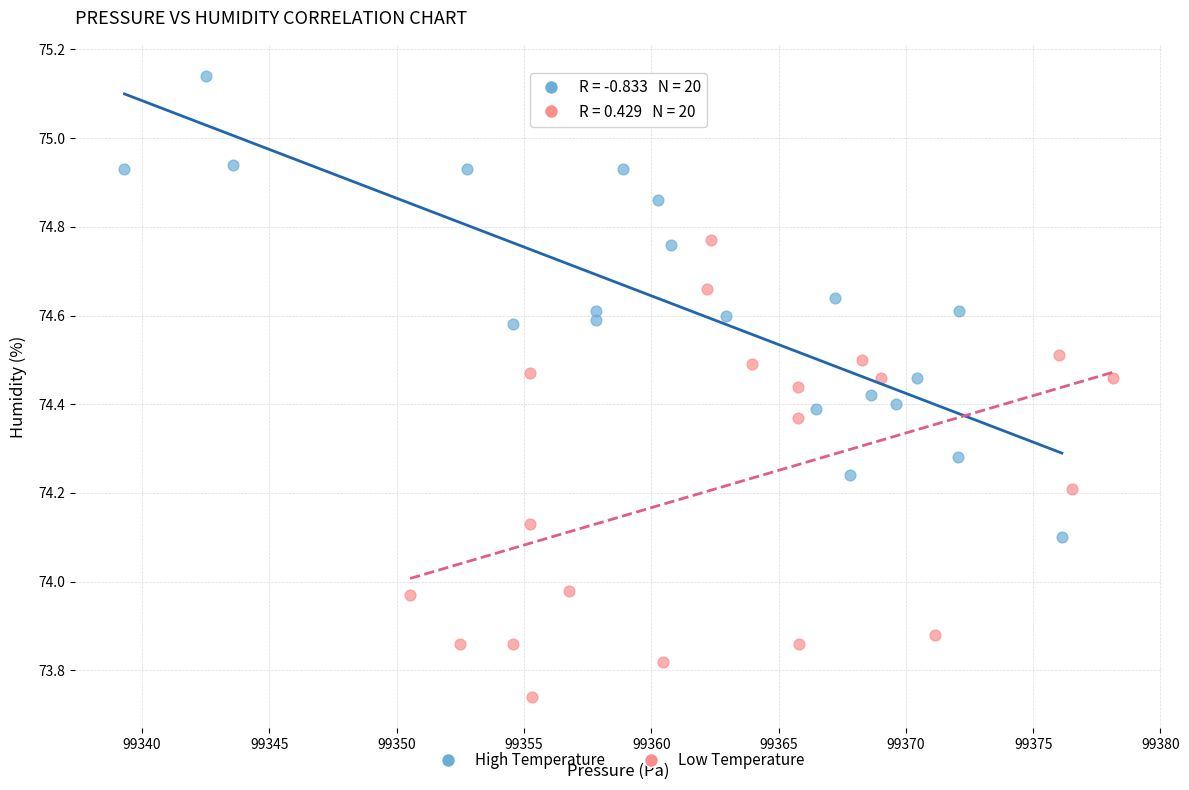

Which series contains the lowest Y value?

Low Temperature